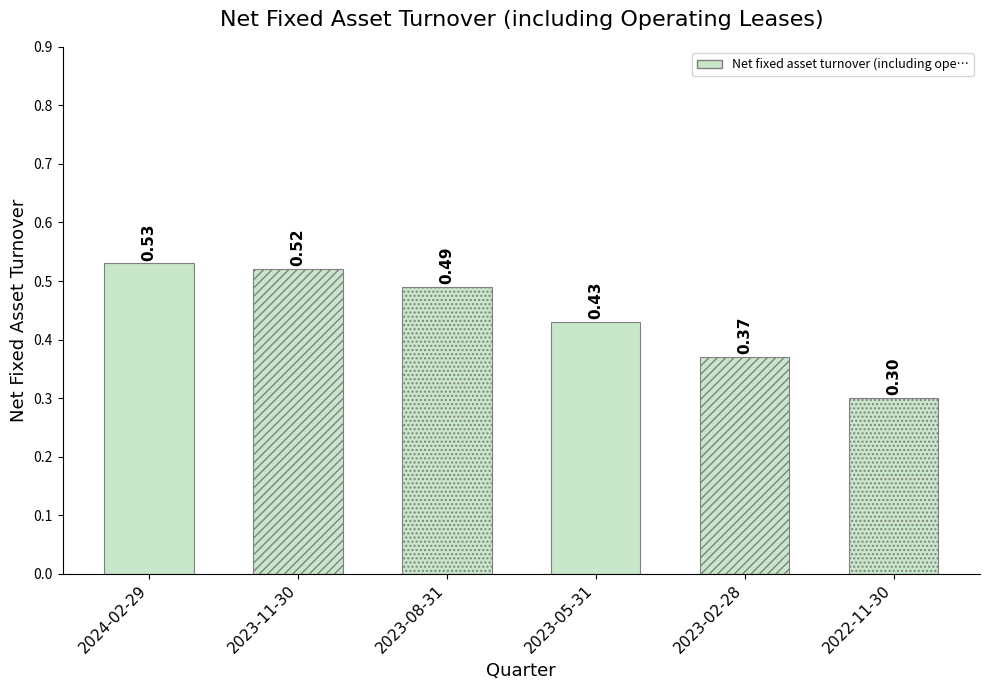

The value at 2024-02-29 is 0.3. True or false?

False